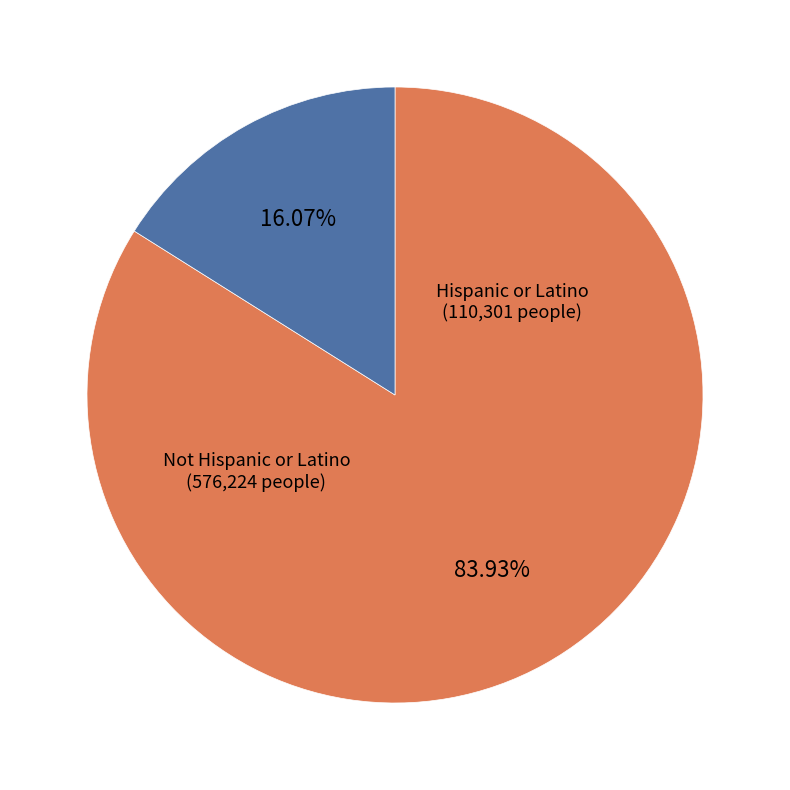

How many segments does this pie chart have?

2